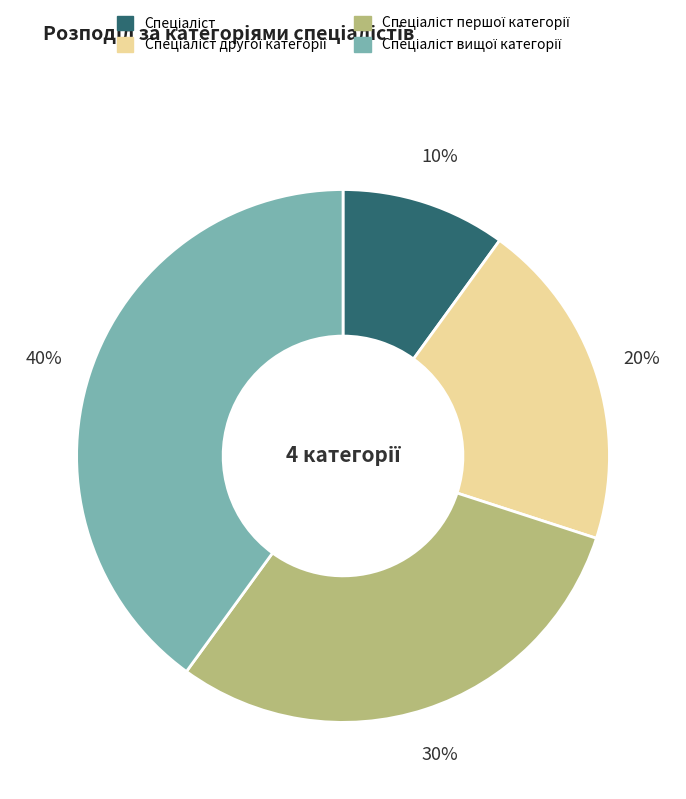

To the nearest percent, what is the difference between the largest and smallest slice percentages?

30%